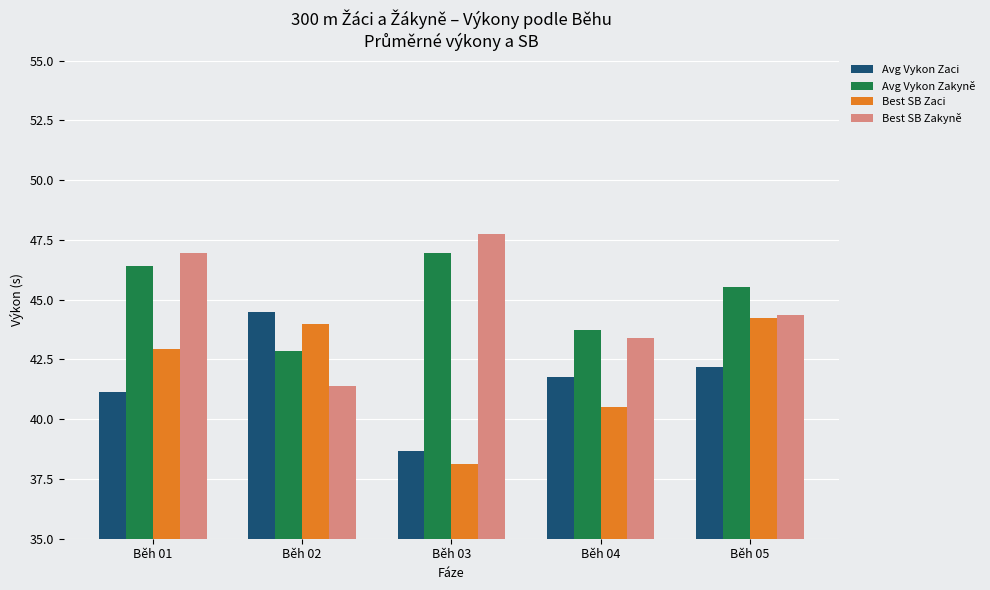

Count the number of categories in the chart.

5